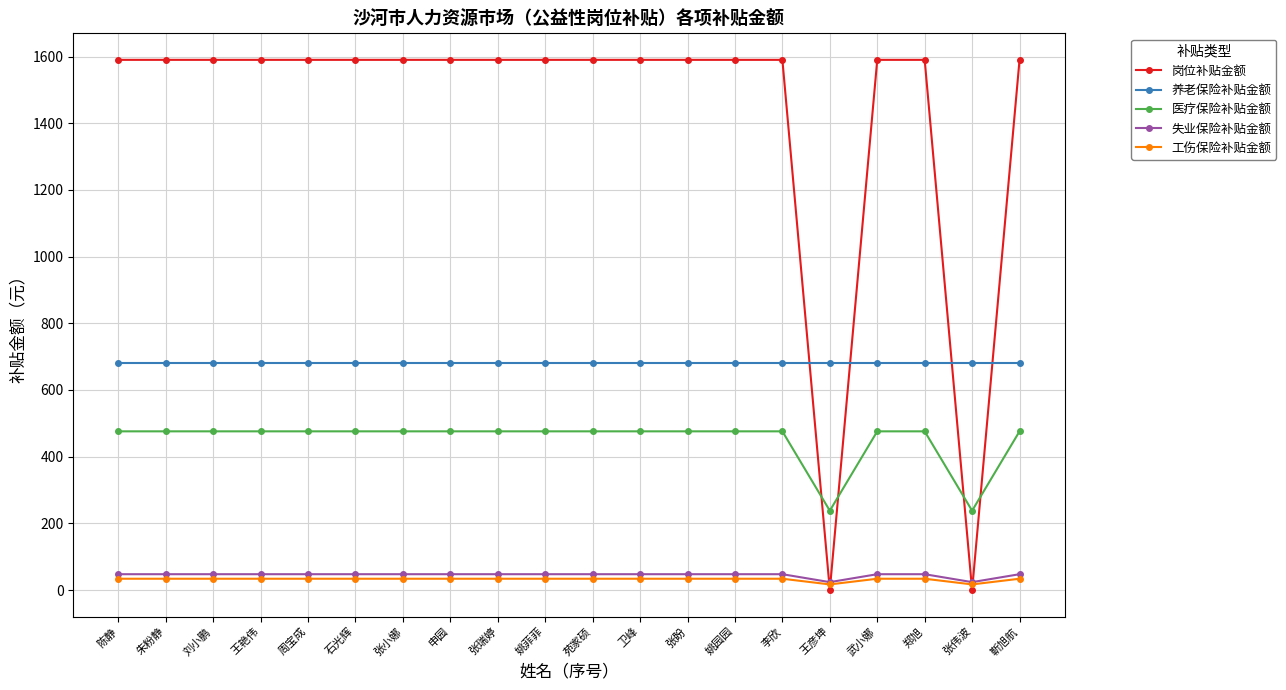

At how many categories does at least one series exceed 499?

20